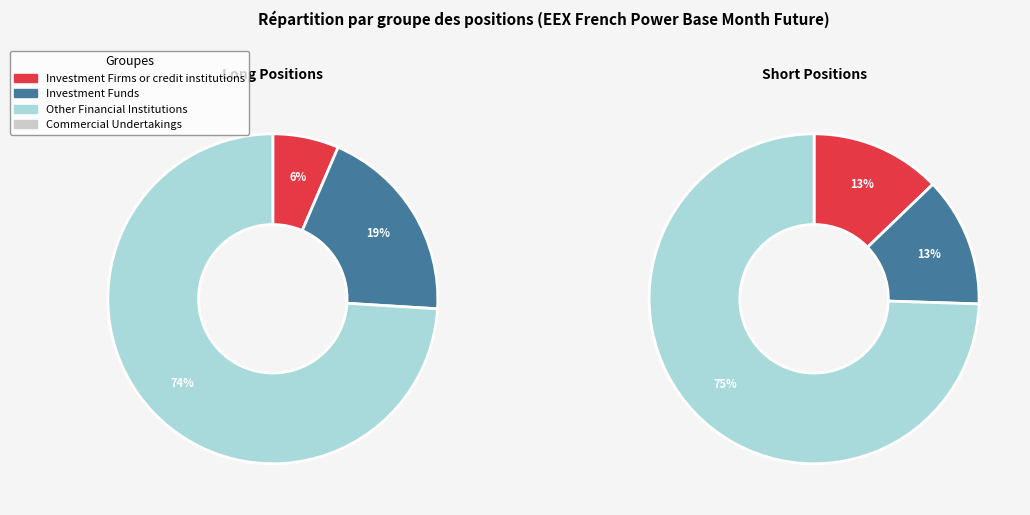

How many segments does this pie chart have?

4